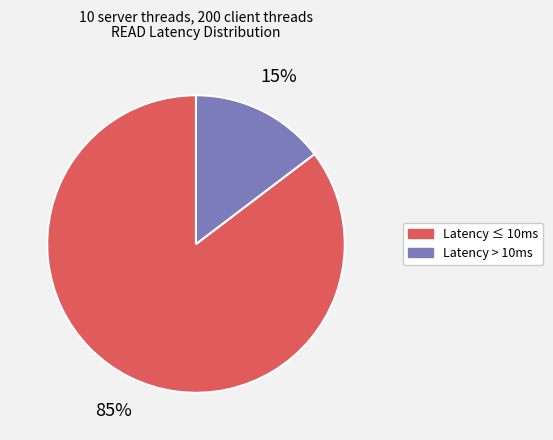

Does any single category account for the majority?

Yes